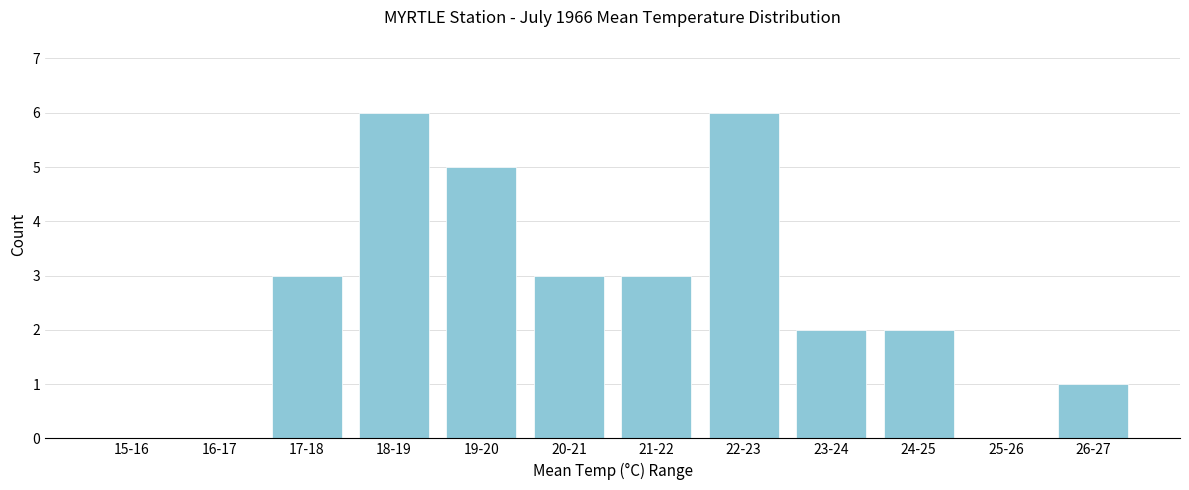

Reading left to right, extract all data points from this chart.

15-16=0	16-17=0	17-18=3	18-19=6	19-20=5	20-21=3	21-22=3	22-23=6	23-24=2	24-25=2	25-26=0	26-27=1